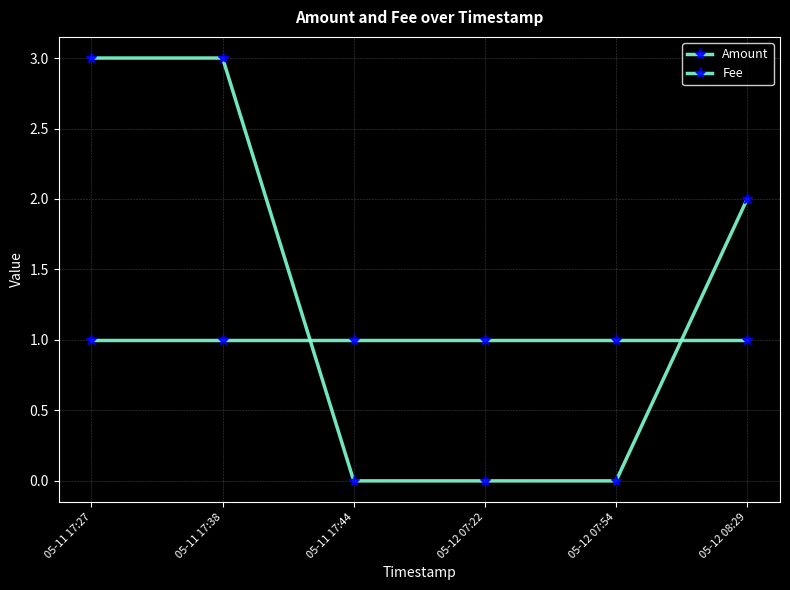

What is the greatest value displayed?

3